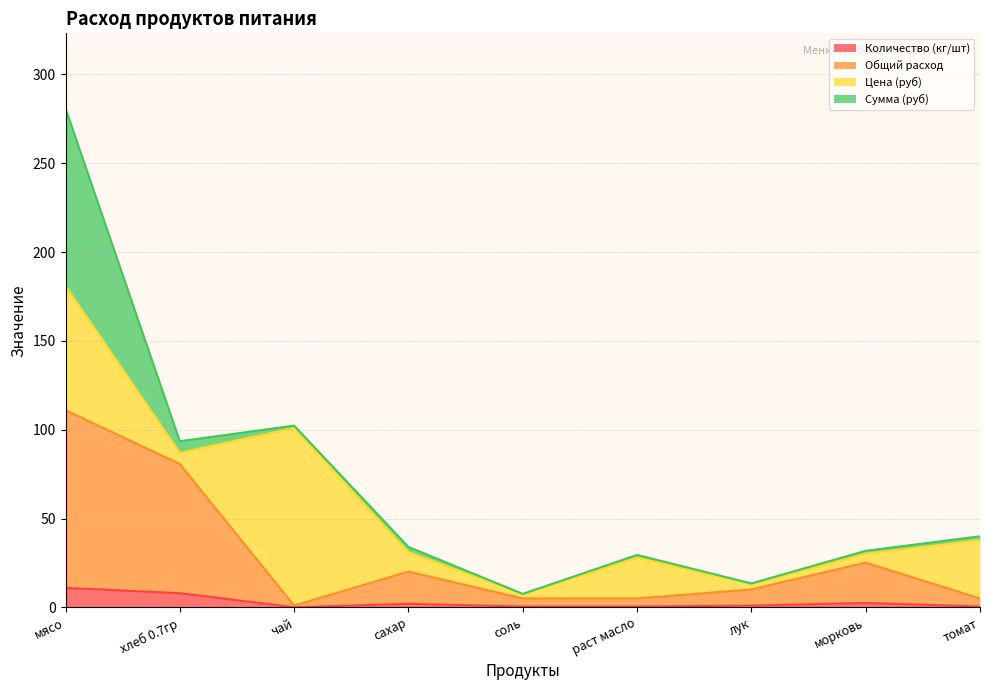

Is the value of Общий расход at мясо greater than the value of Количество (кг/шт) at томат?

Yes